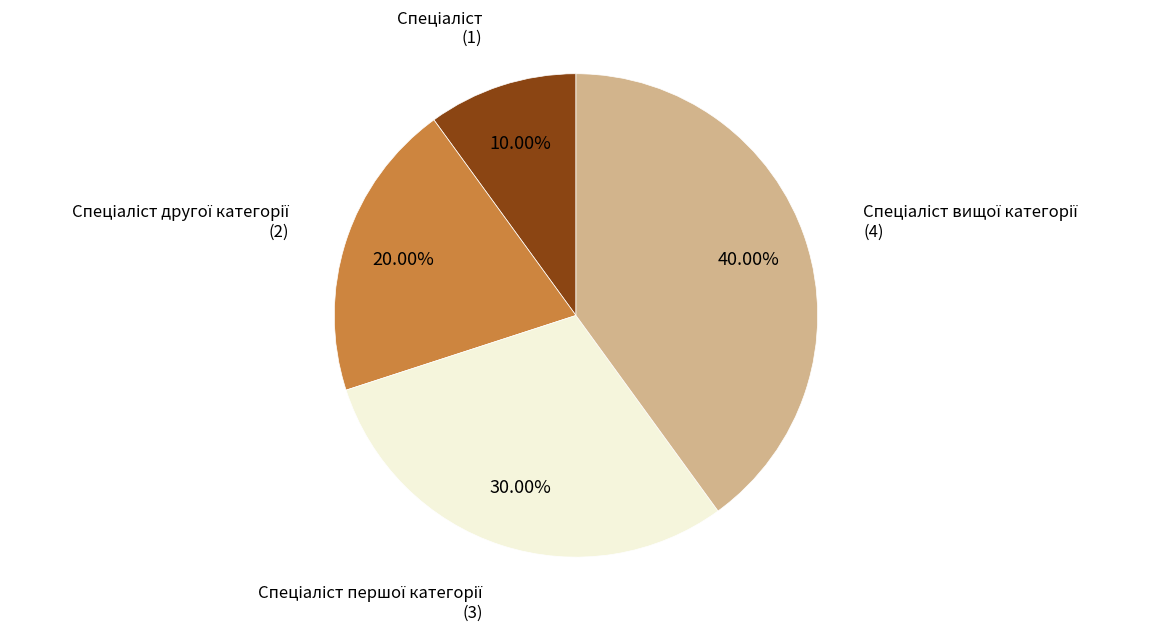

Does any single category account for the majority?

No